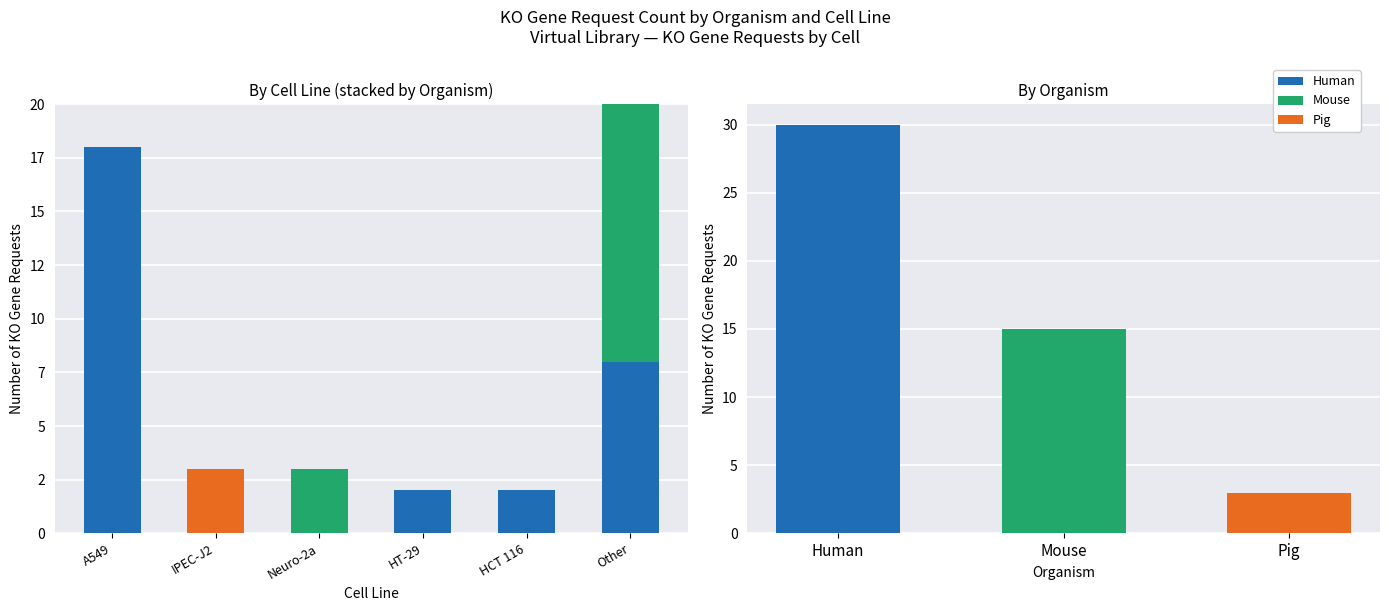

Which series has the widest spread of values?

Human